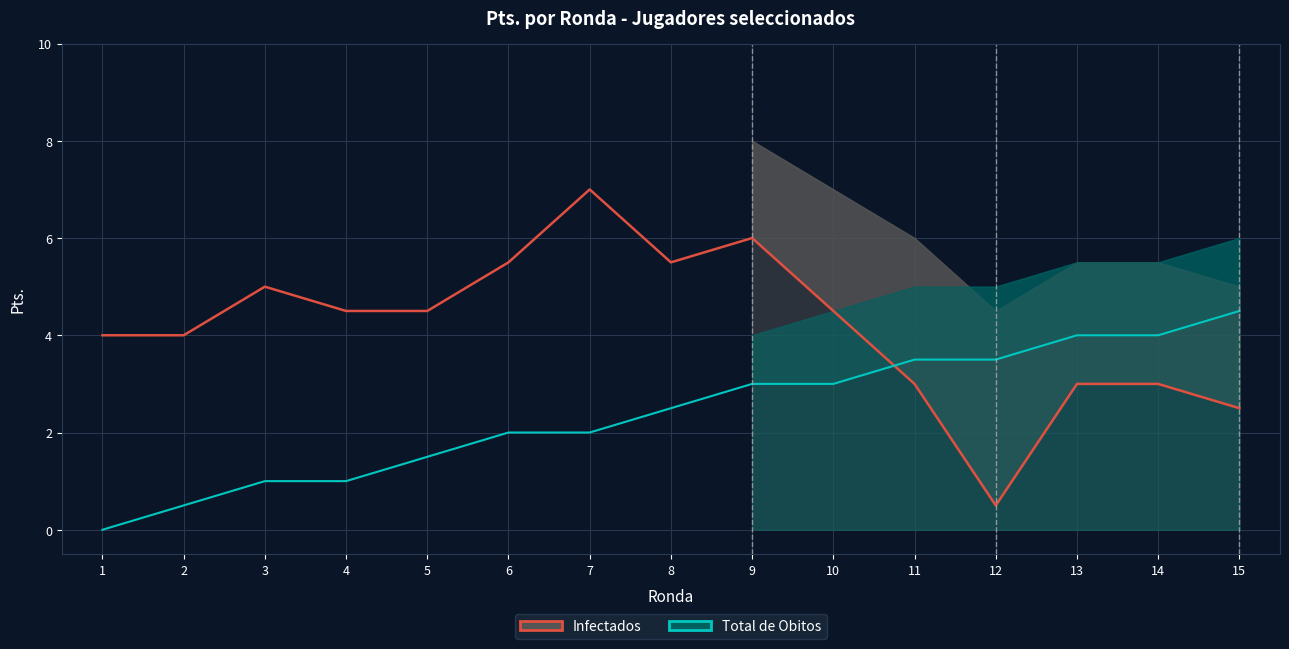

Which series has the widest spread of values?

Infectados